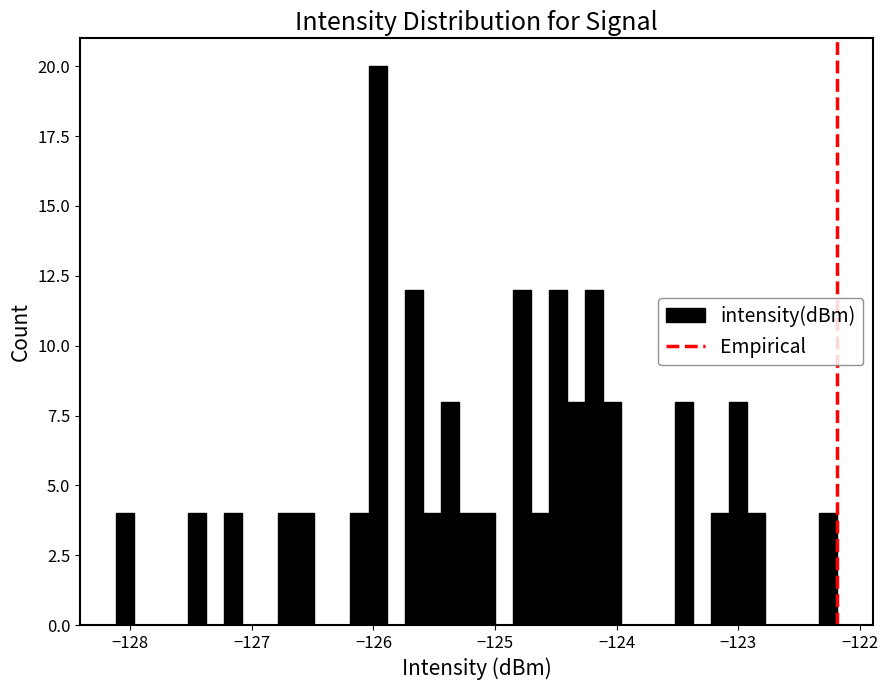

Around what value on the x-axis is the tallest bar? Give the approximate position of its centre, as read against the axis.

-126.0